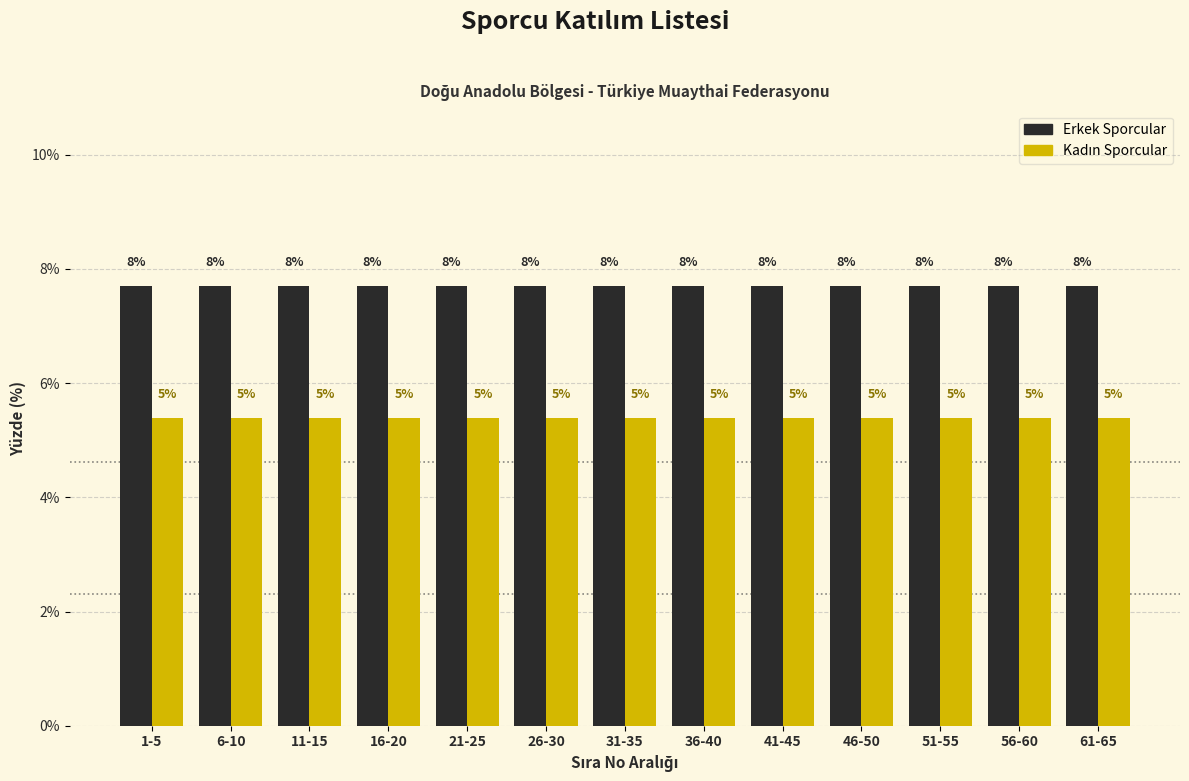

Does the chart contain stacked bars?

No